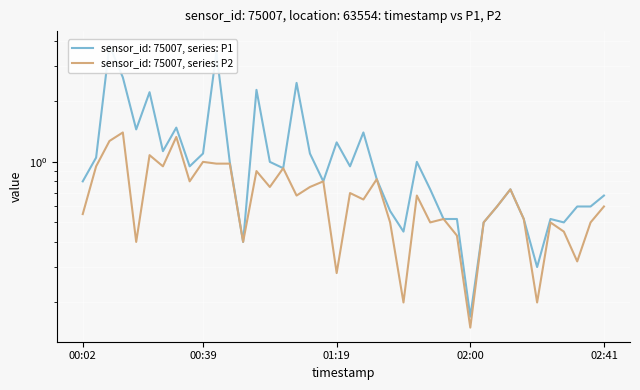

How many lines are shown in the chart?

2